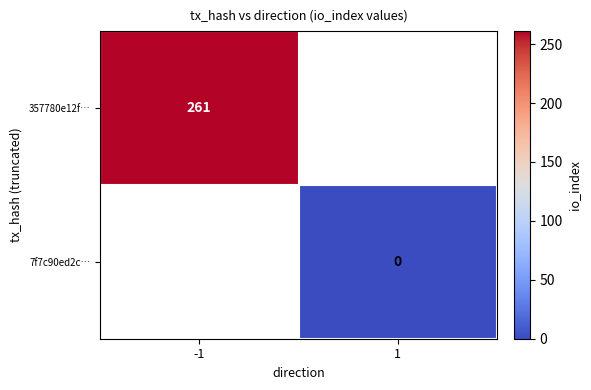

Count the number of data series in this chart.

2